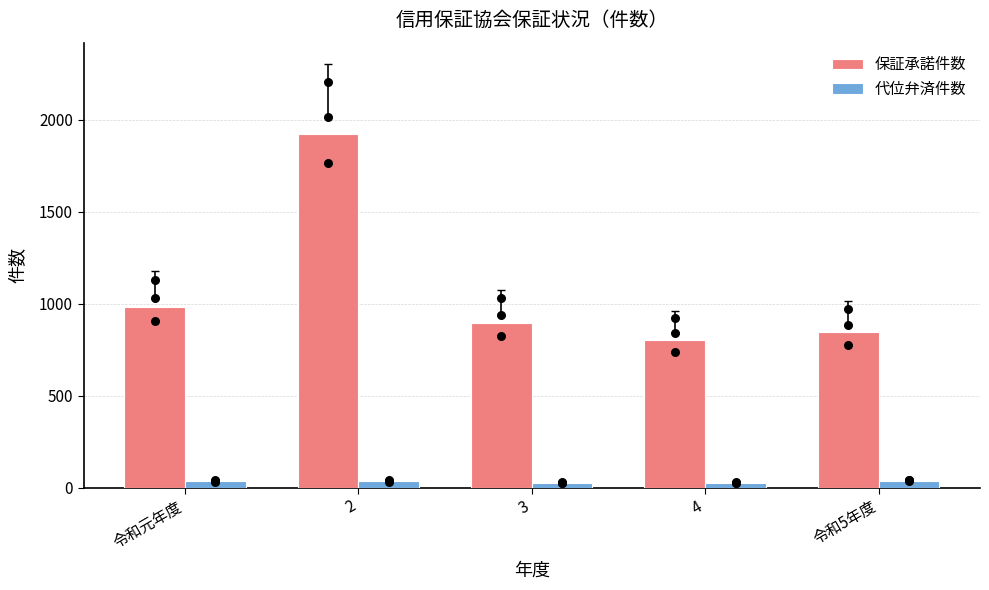

What are all the series names shown in the legend?

保証承諾件数, 代位弁済件数